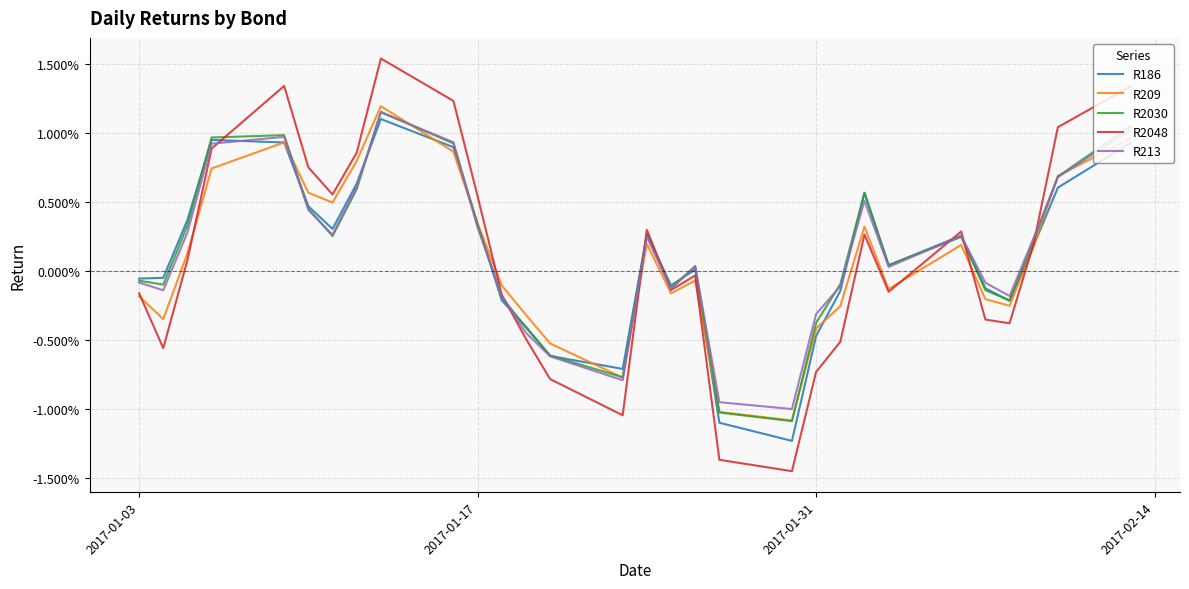

True or false: R186 and R2030 intersect in this chart.

True